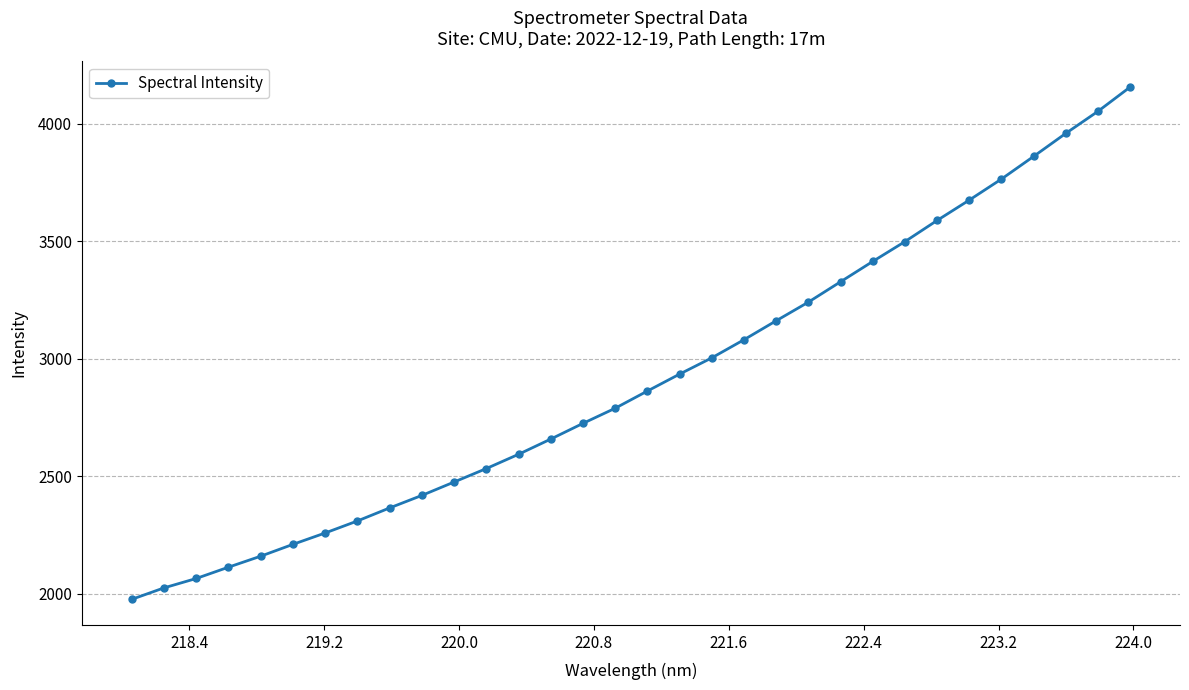

True or false: the data has more than 2 interior local peaks.

False